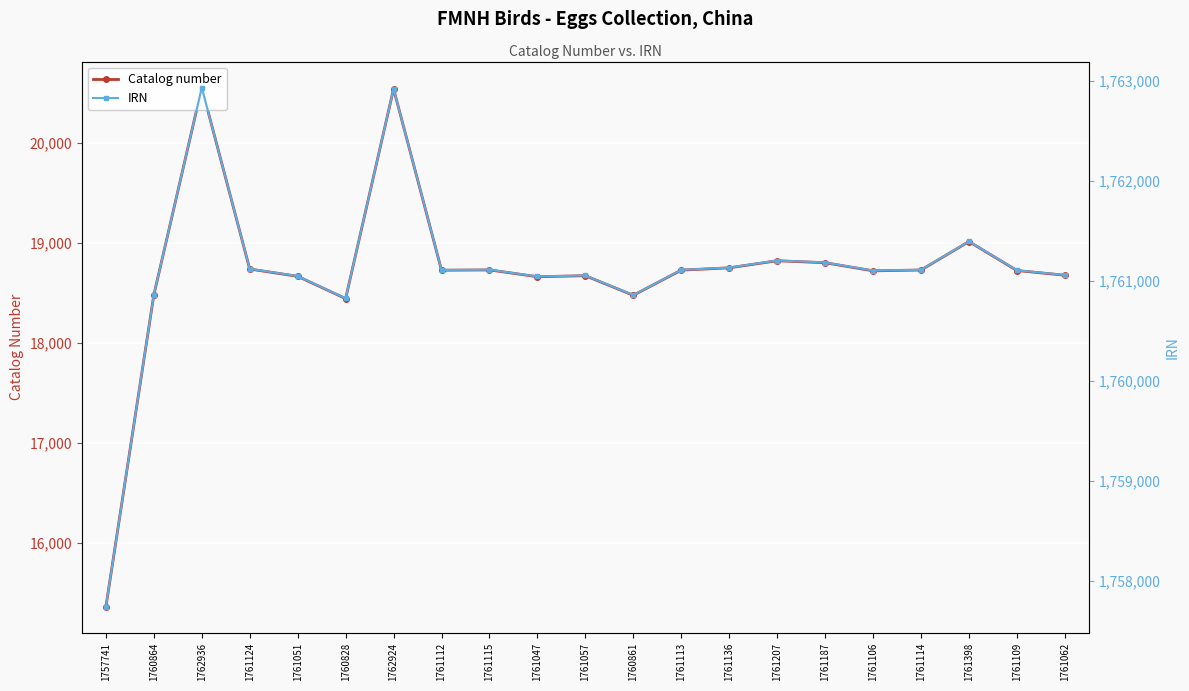

Rank the series at 1761051 from lowest to highest value.

Catalog number, IRN